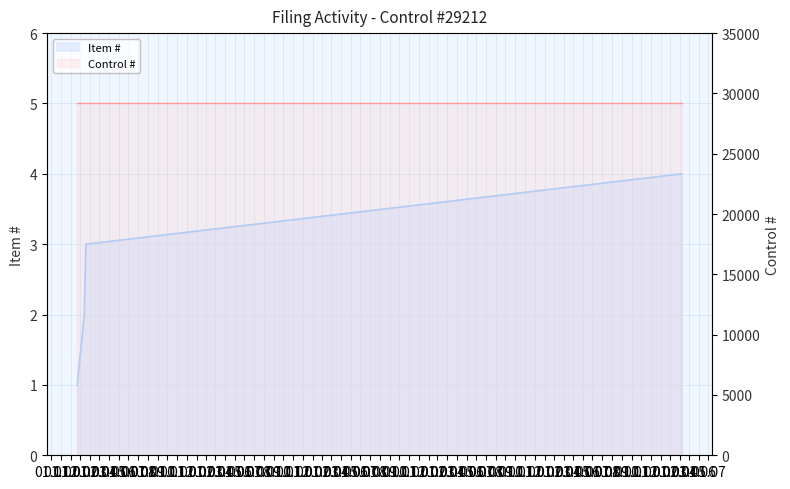

How many data points are above 3?

1